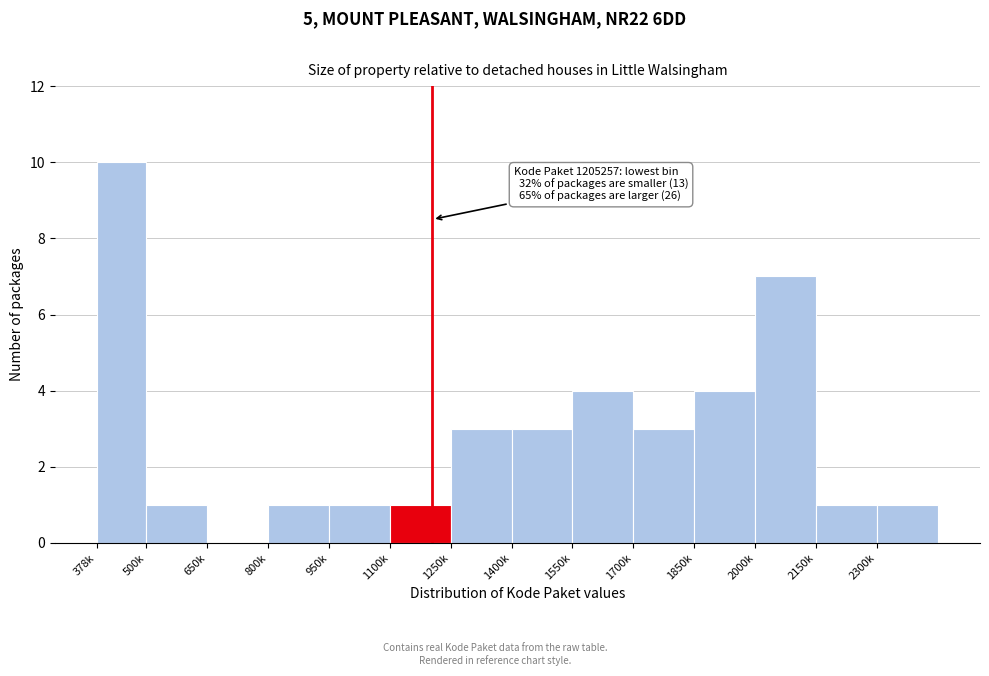

Reading left to right, extract all data points from this chart.

378k=10	500k=1	650k=0	800k=1	950k=1	1100k=1	1250k=3	1400k=3	1550k=4	1700k=3	1850k=4	2000k=7	2150k=1	2300k=1